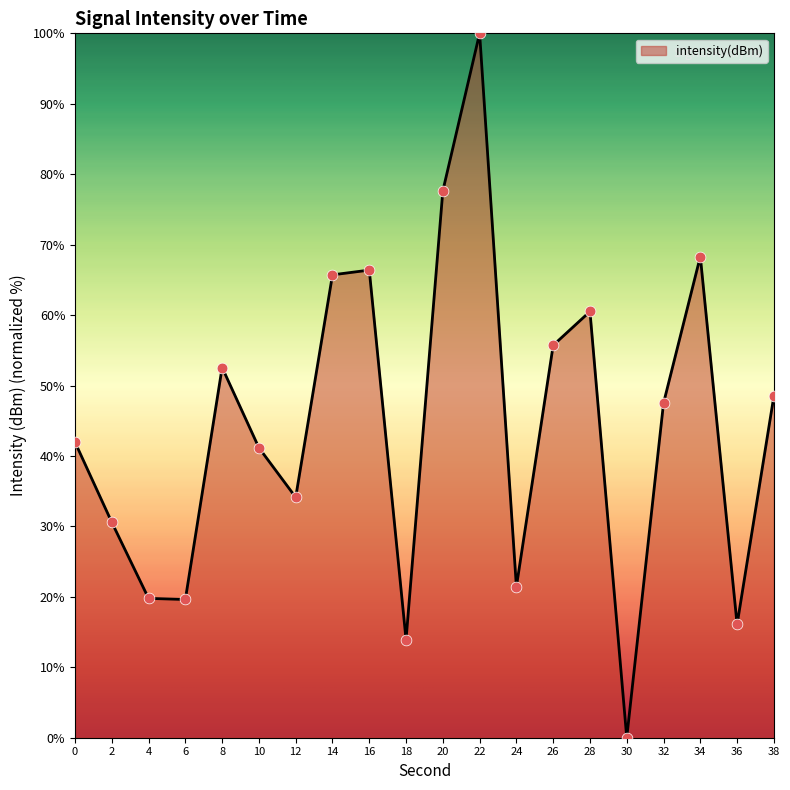

What is the change in value from 8 to 34?

+15.8